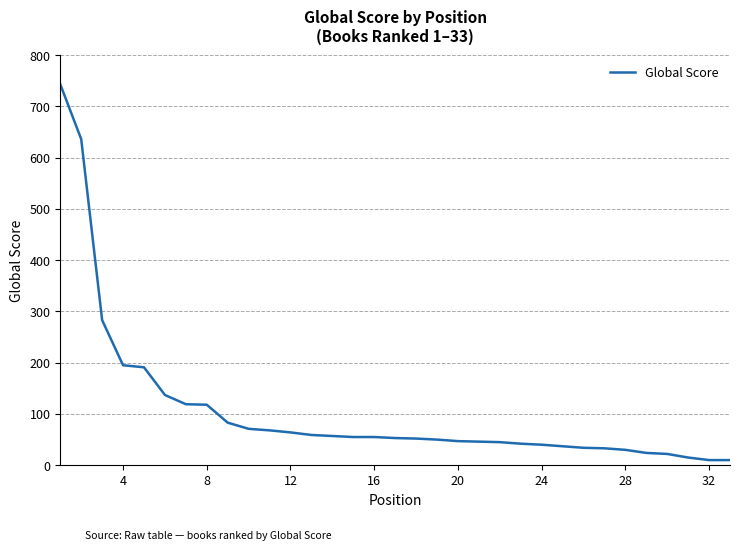

What is the maximum value shown in the chart?

743